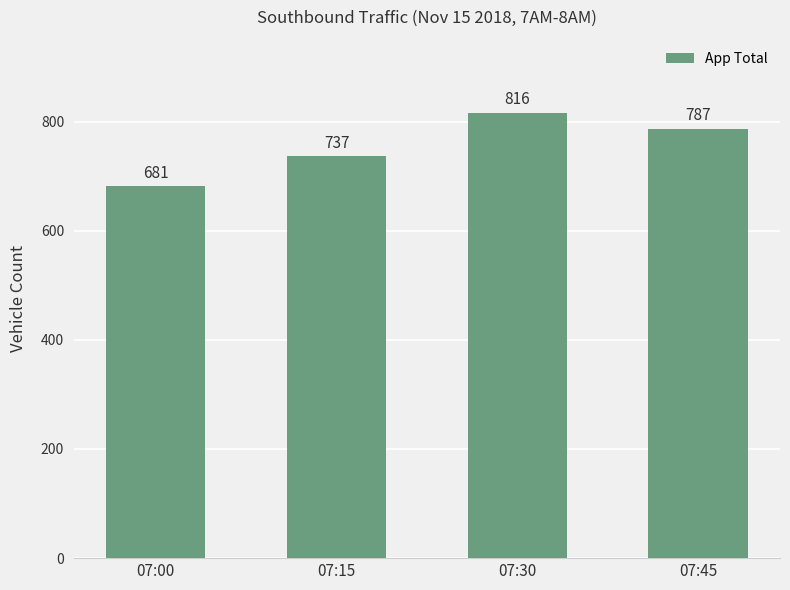

Reading left to right, transcribe all the data shown in this chart.

07:00=681	07:15=737	07:30=816	07:45=787